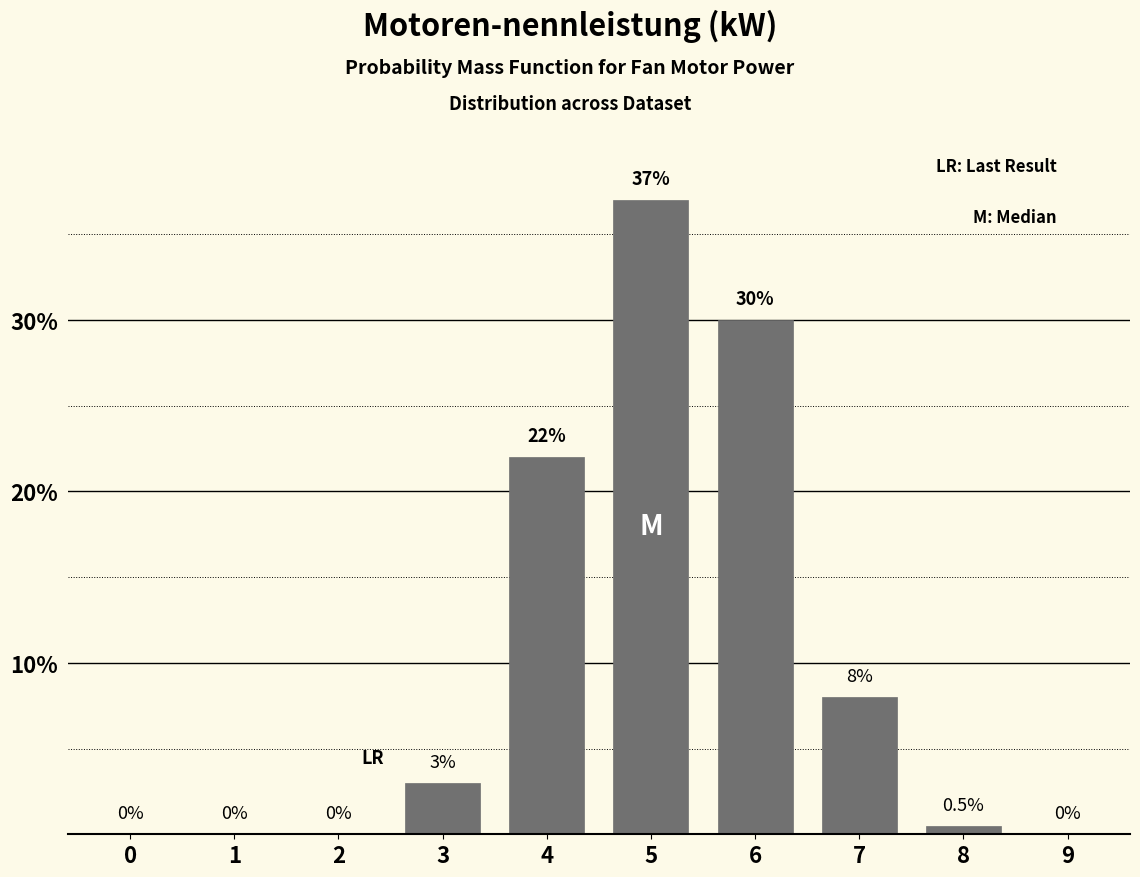

Reading left to right, extract all data points from this chart.

0=0.0	1=0.0	2=0.0	3=3.0	4=22.0	5=37.0	6=30.0	7=8.0	8=0.5	9=0.0